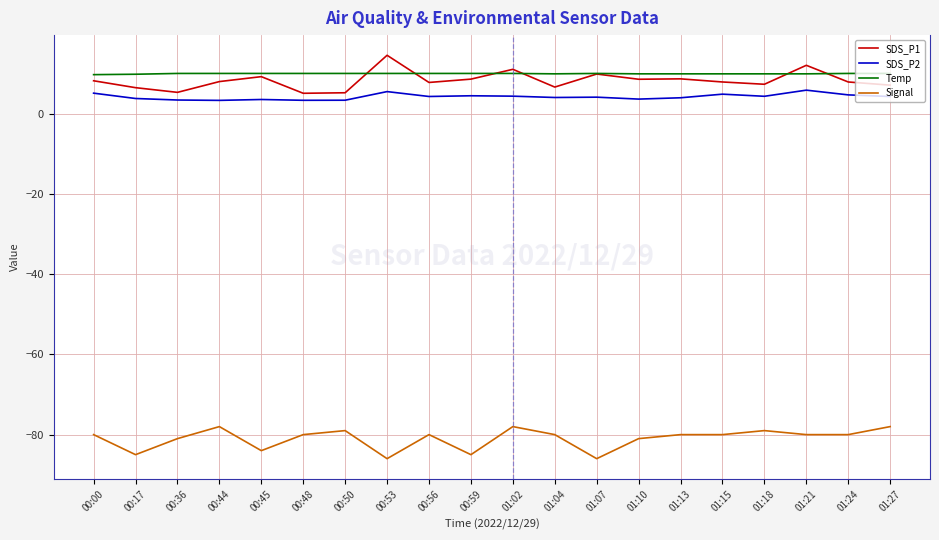

What is the lowest value of the Signal series?

-86.0